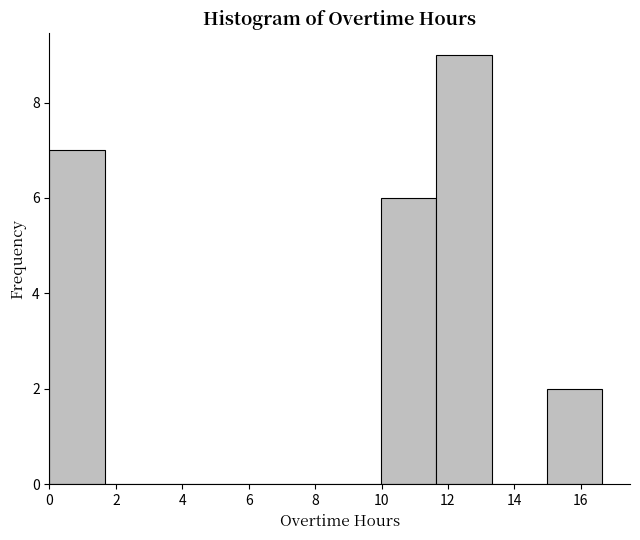

Reading left to right, list every bar in this chart as the range it spans on the x-axis followed by its height. Neither the bar edges nor the heights are printed on the chart, so give them approximately, as read against the axes.

0.0 to 1.6: 7
1.6 to 3.4: 0
3.4 to 5.0: 0
5.0 to 6.6: 0
6.6 to 8.4: 0
8.4 to 10.0: 0
10.0 to 11.6: 6
11.6 to 13.4: 9
13.4 to 15.0: 0
15.0 to 16.6: 2